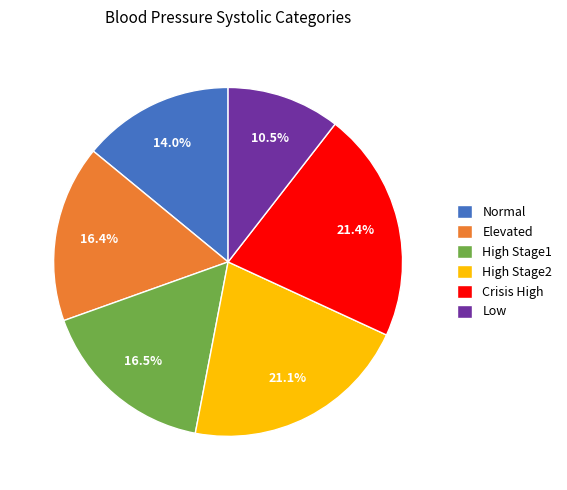

Which category has the smallest portion of the pie?

Low